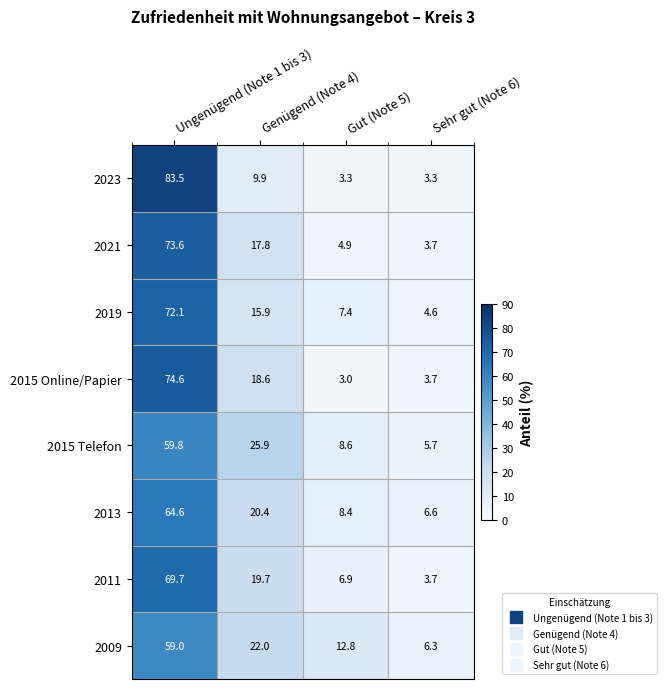

List the series in order of their peak value, highest first.

2023, 2015 Online/Papier, 2021, 2019, 2011, 2013, 2015 Telefon, 2009